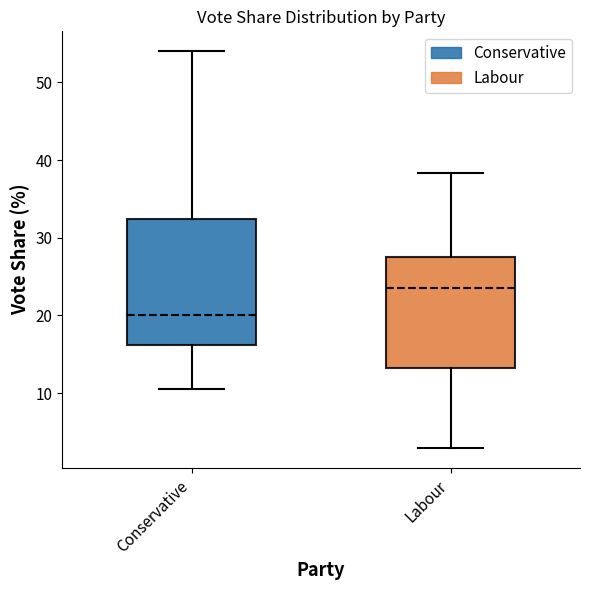

Which box has the highest median line?

Labour